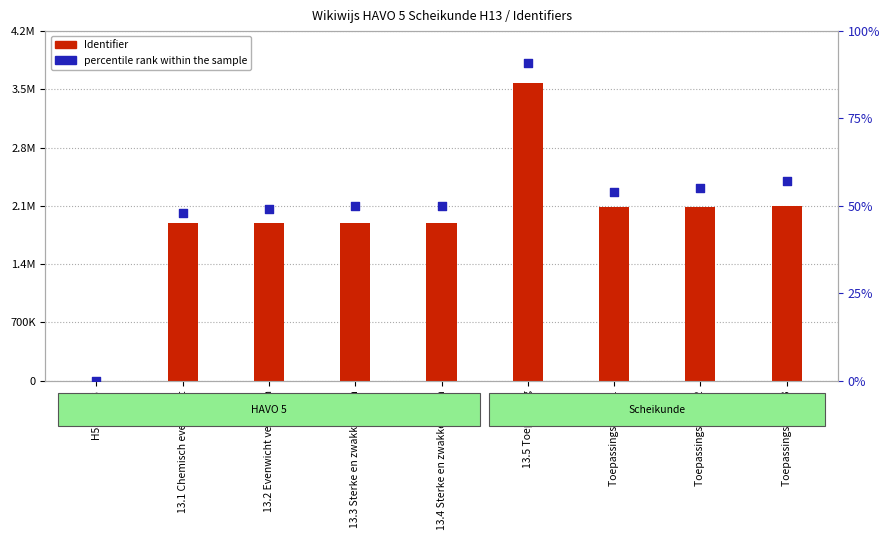

Is the value of percentile rank within the sample at Toepassingsvraag 1 greater than the value of Identifier at 13.1 Chemisch evenwicht?

No